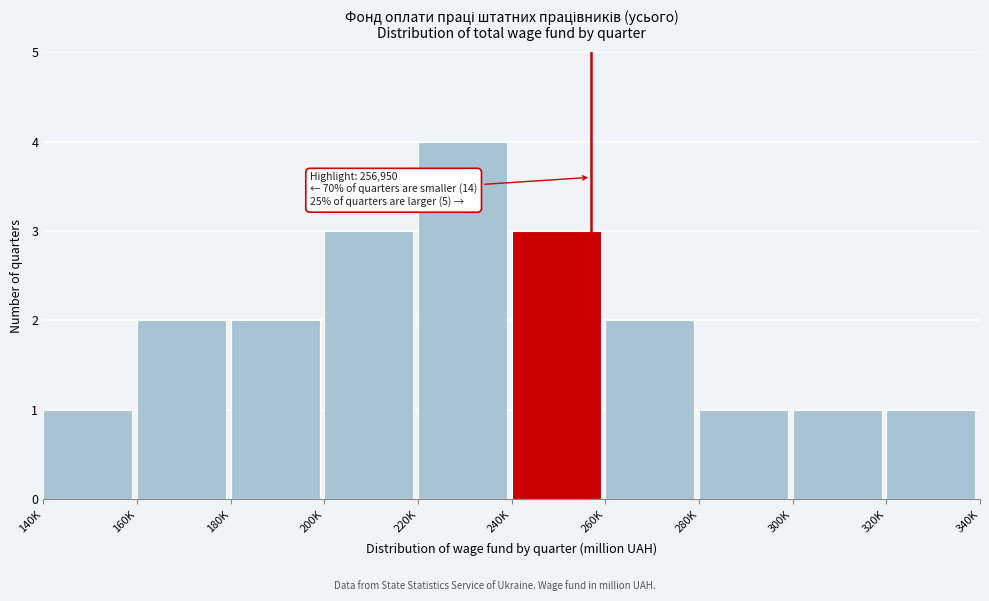

Reading right to left, list all the values displayed in this chart.

320K=1	300K=1	280K=1	260K=2	240K=3	220K=4	200K=3	180K=2	160K=2	140K=1